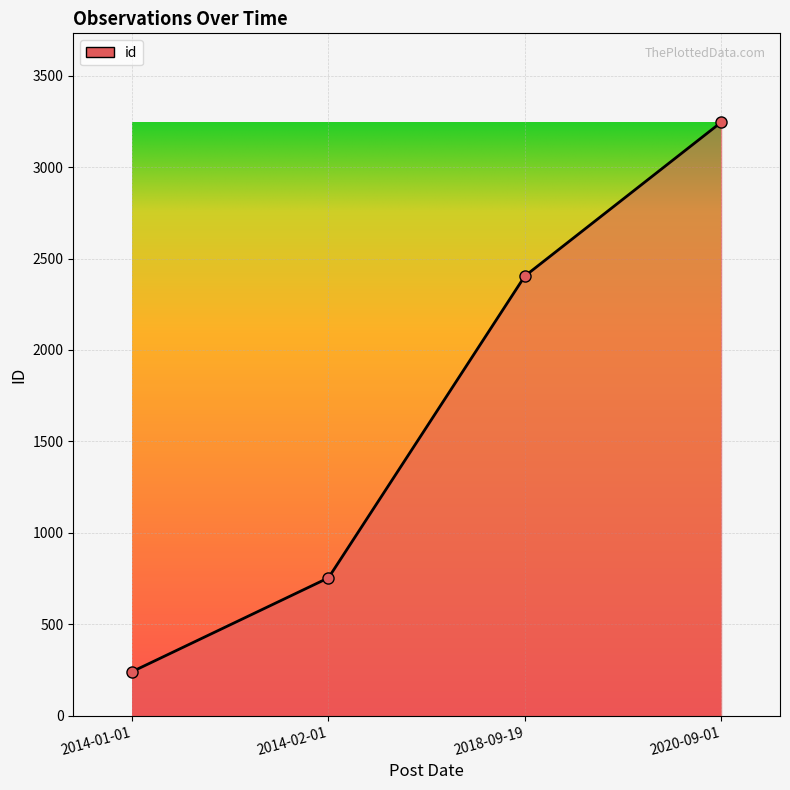

What is the change in value from 2018-09-19 to 2020-09-01?

+841